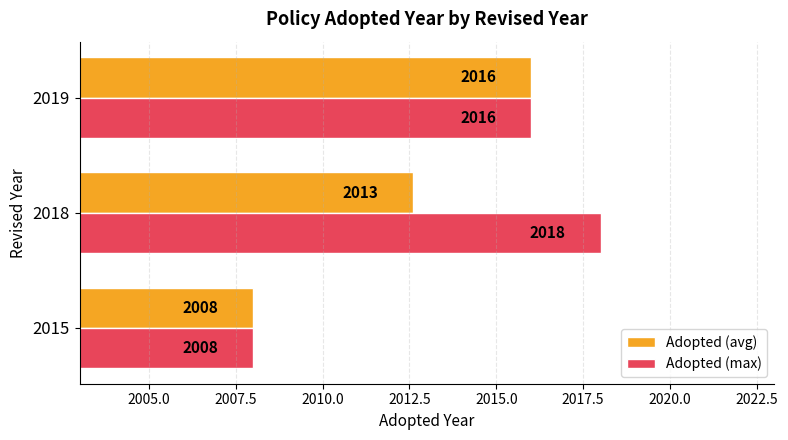

The value of Adopted (avg) at 2018 is 3481.3. True or false?

False